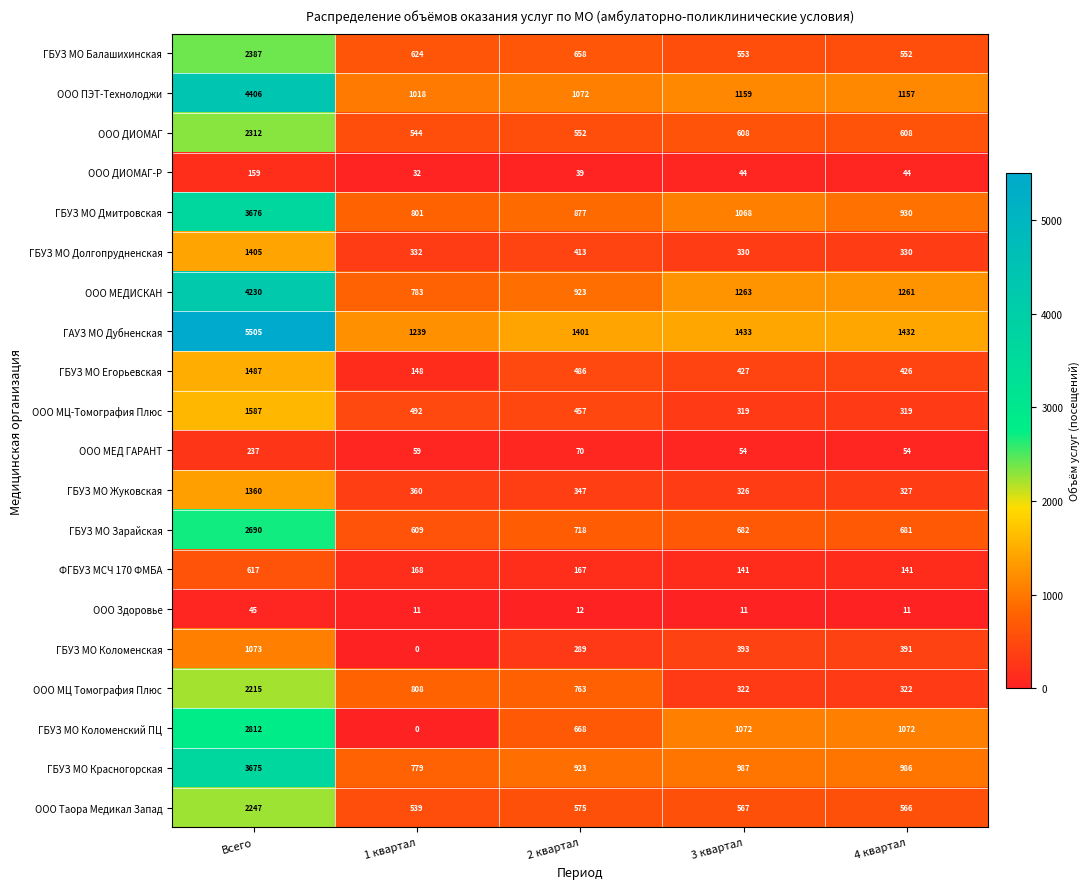

Which series changed the most between Всего and 3 квартал?

ГАУЗ МО Дубненская